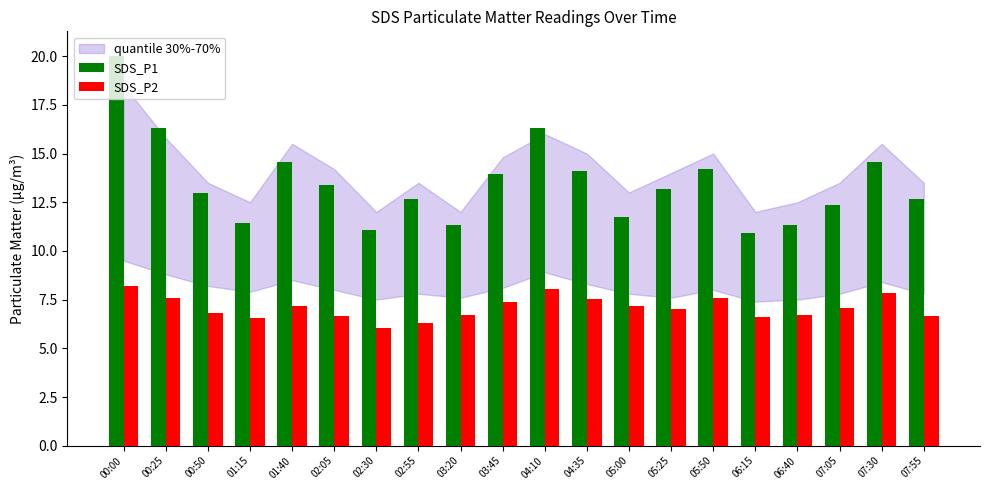

What is the highest value of the SDS_P2 series?

8.2